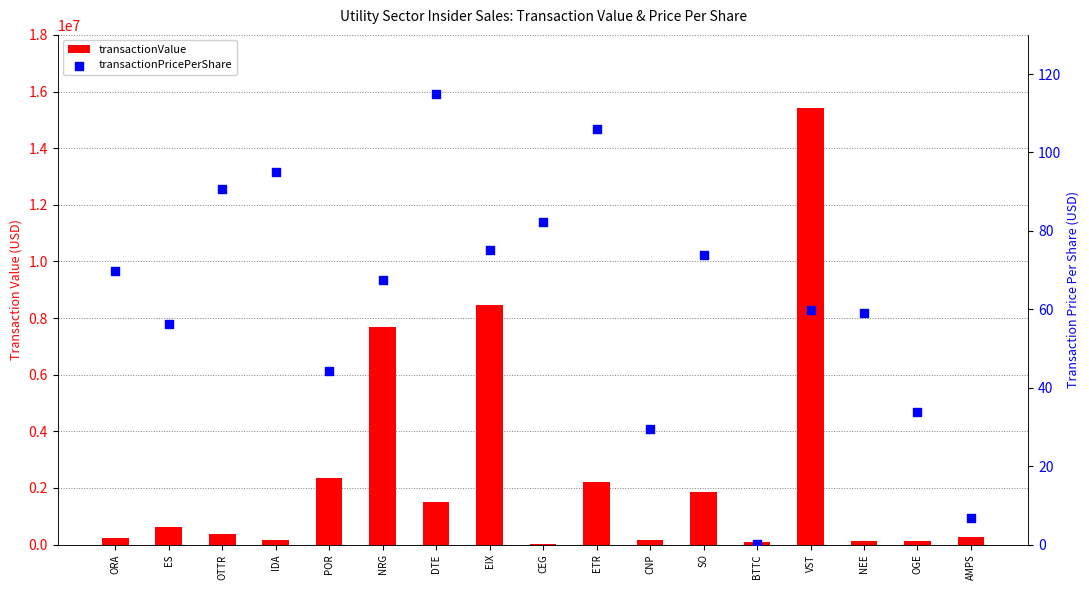

Which series has the largest Y range (max minus min)?

transactionValue